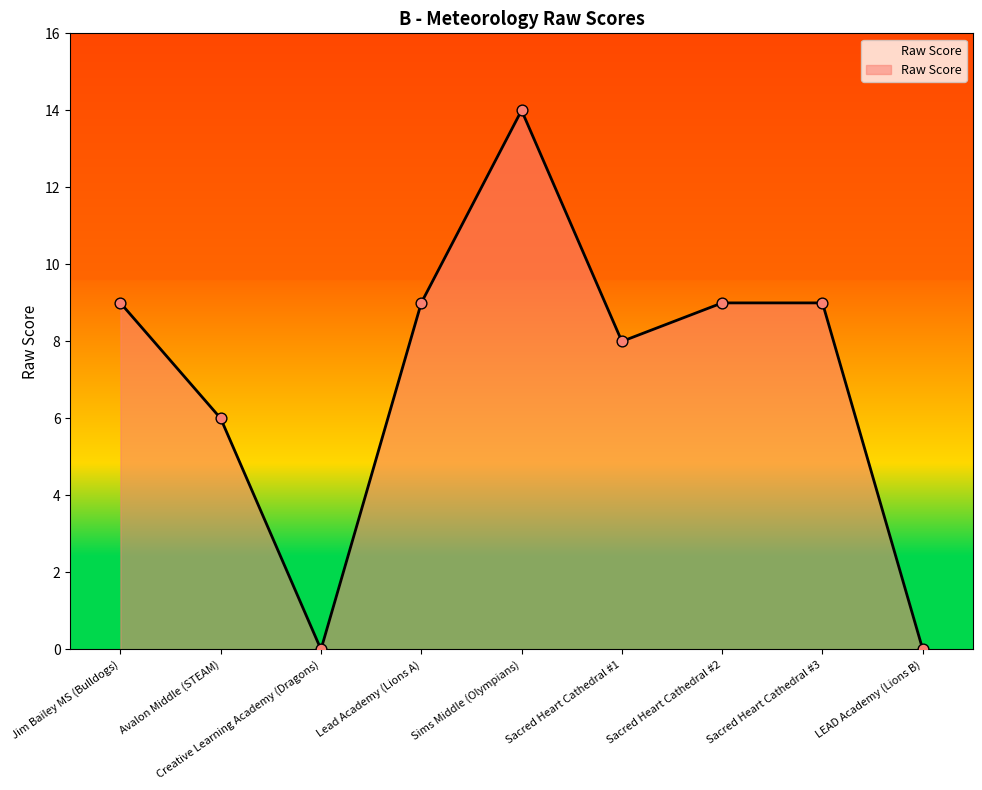

What is the change in value from Avalon Middle (STEAM) to Sacred Heart Cathedral #1?

+2